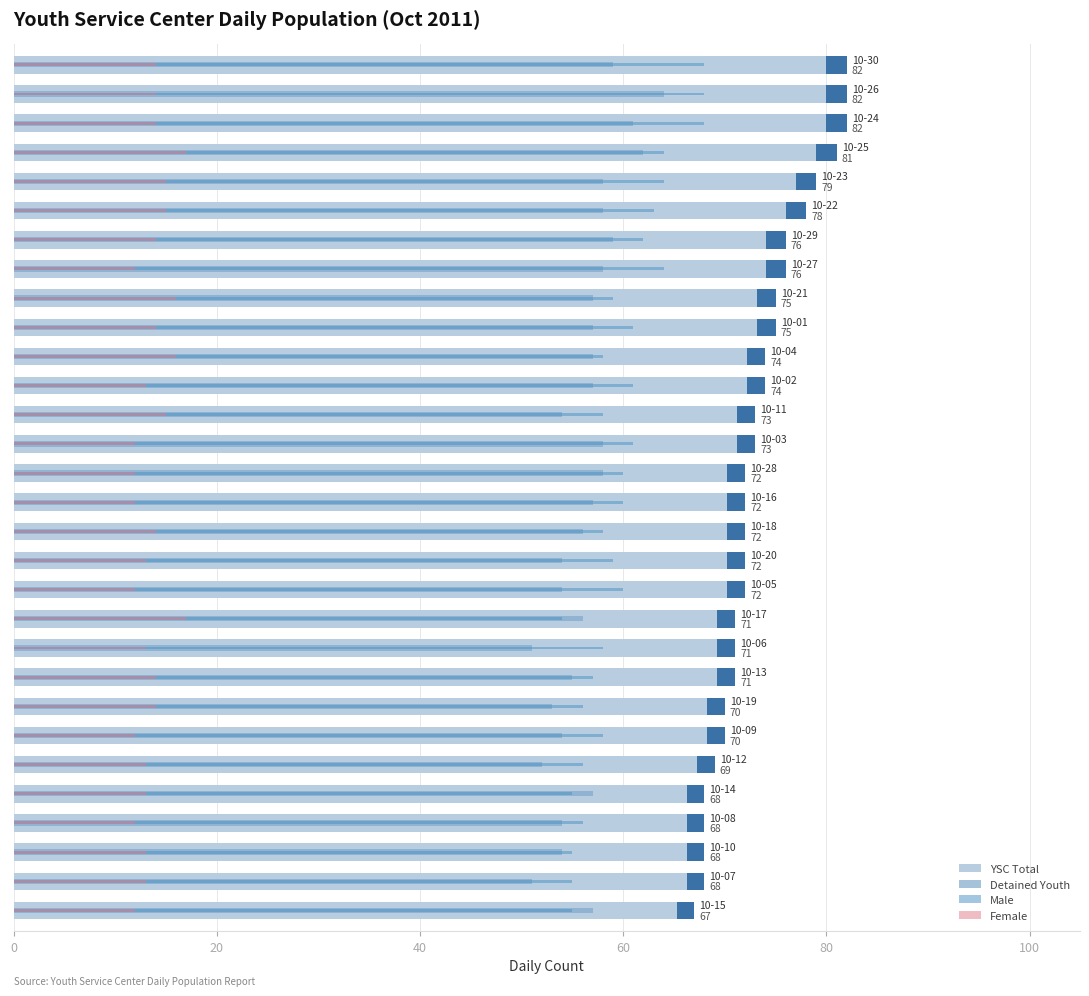

What is the minimum value shown in the chart?

12